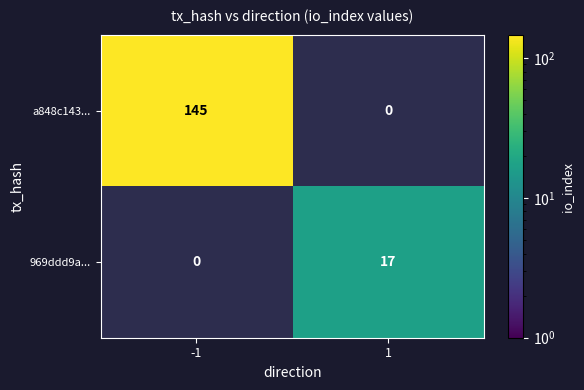

True or false: 969ddd9a... has a value of 17 at 1.

True